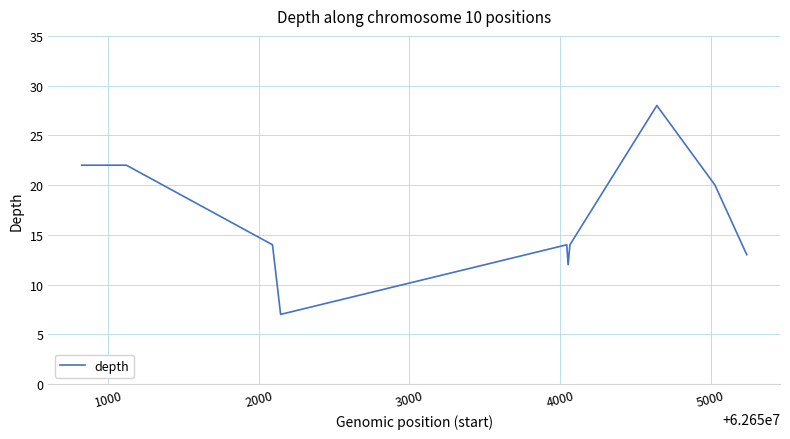

What is the maximum value shown in the chart?

28